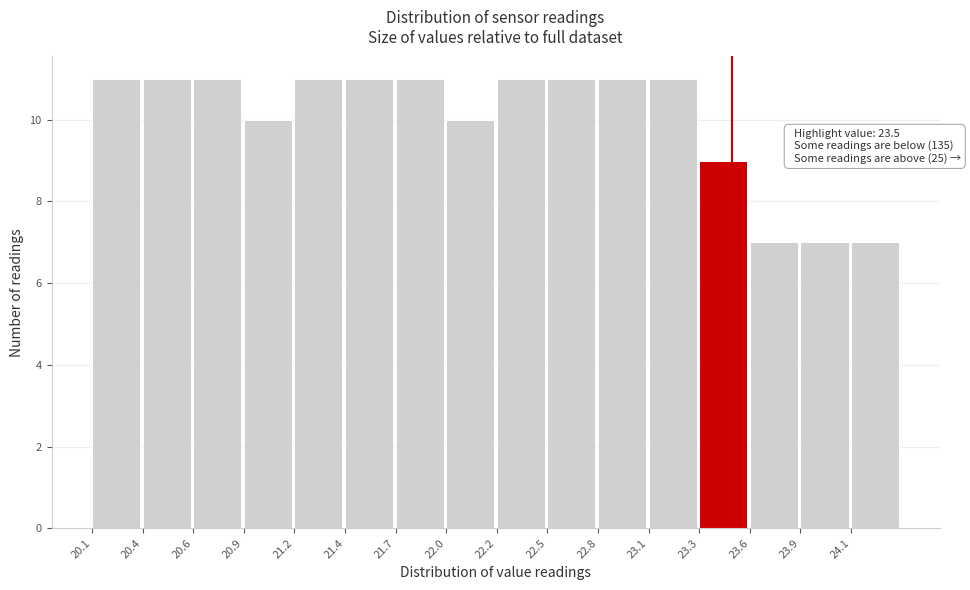

Reading right to left, transcribe all the data shown in this chart.

24.1=7	23.9=7	23.6=7	23.3=9	23.1=11	22.8=11	22.5=11	22.2=11	22.0=10	21.7=11	21.4=11	21.2=11	20.9=10	20.6=11	20.4=11	20.1=11